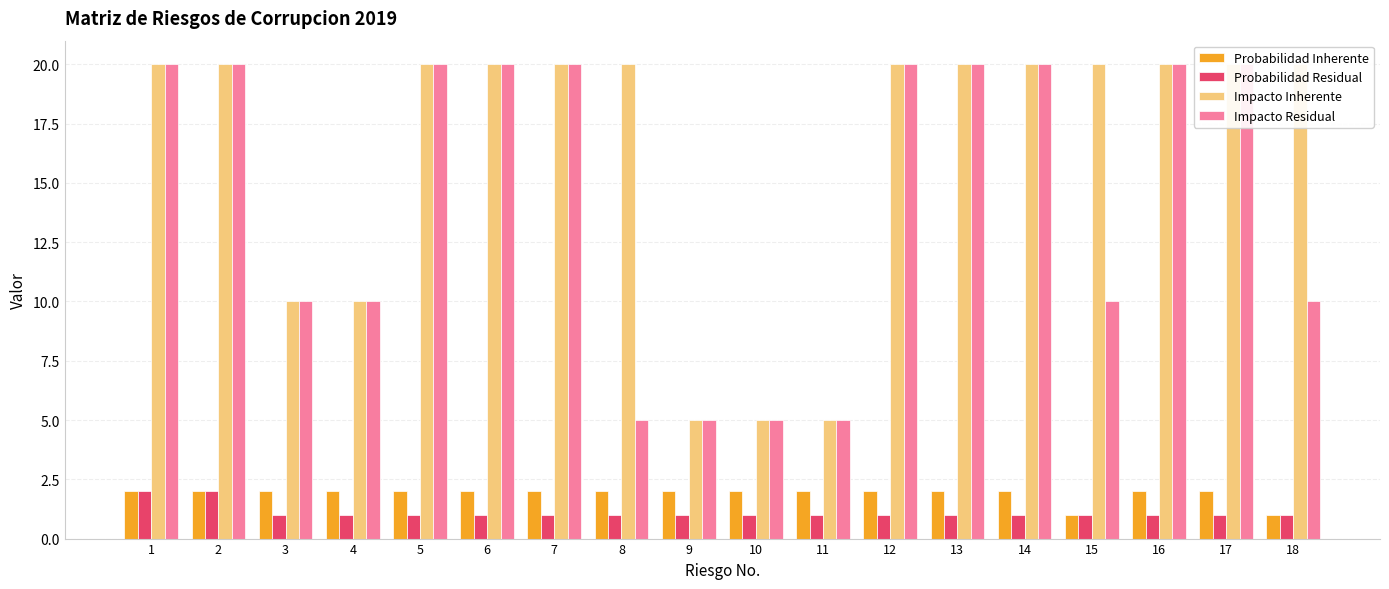

Which series has the largest range (max minus min)?

Impacto Inherente